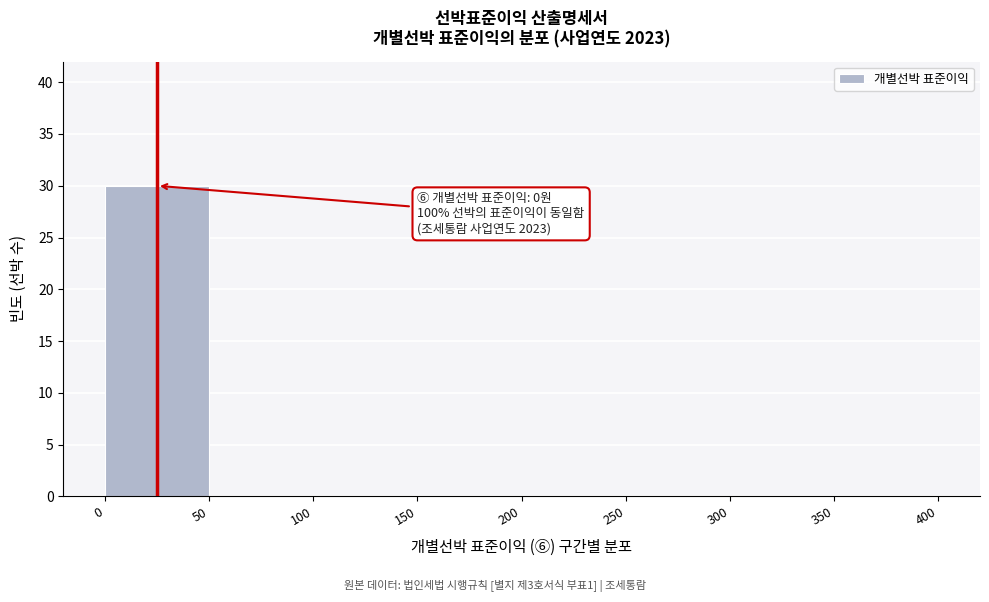

Over which range of the x-axis is the bar tallest?

0 to 50